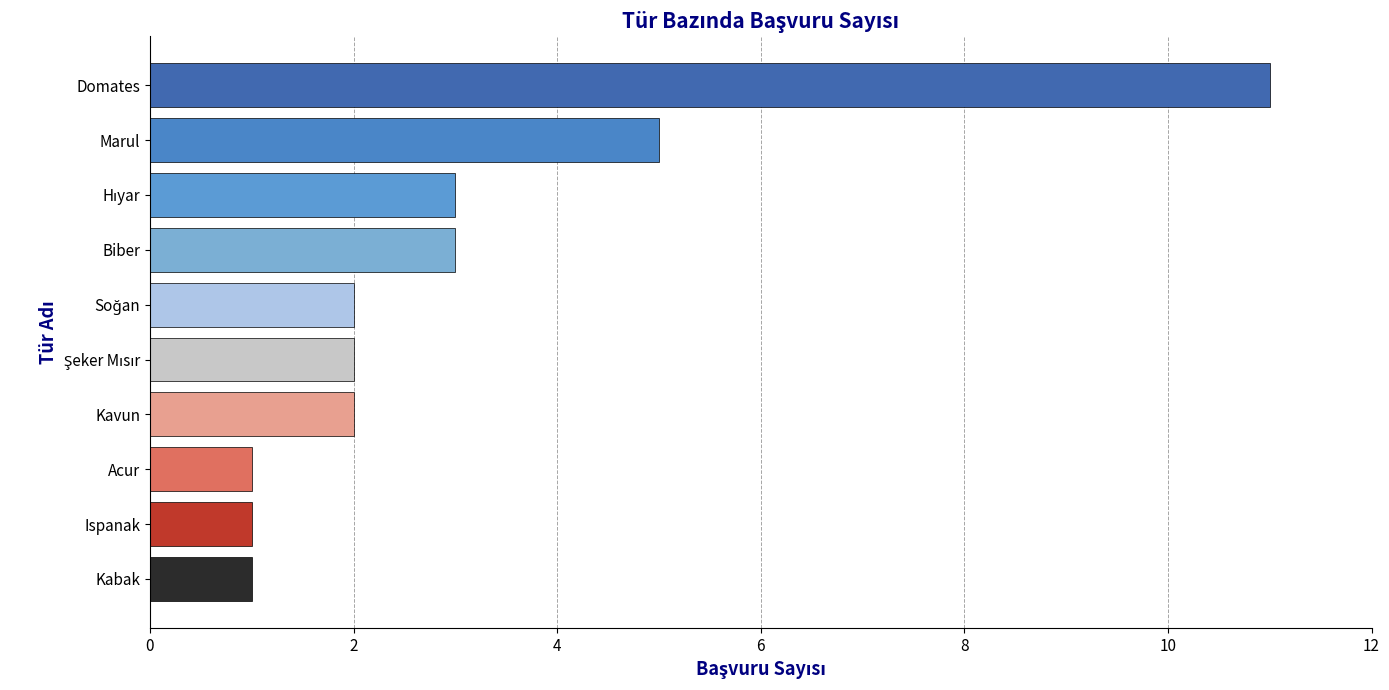

Reading top to bottom, extract all data points from this chart.

11	5	3	3	2	2	2	1	1	1